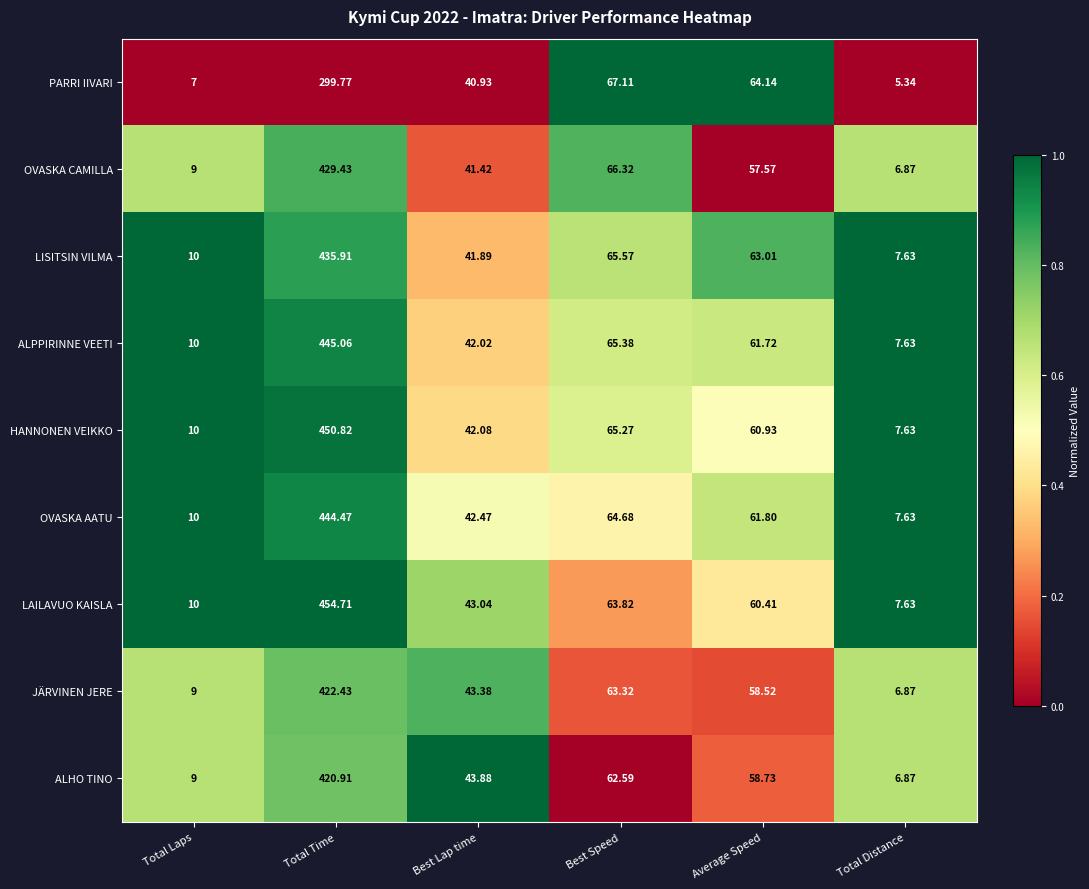

Which label corresponds to the smallest value in the chart?

Total Distance